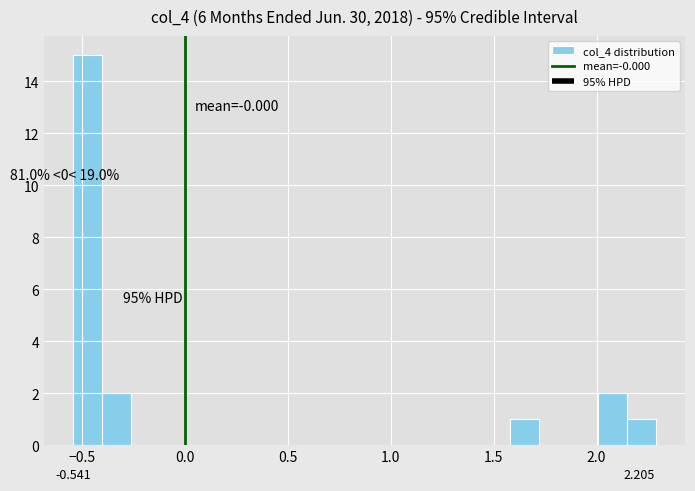

Read against the x-axis, roughly where is the centre of the tallest bar?

-0.45